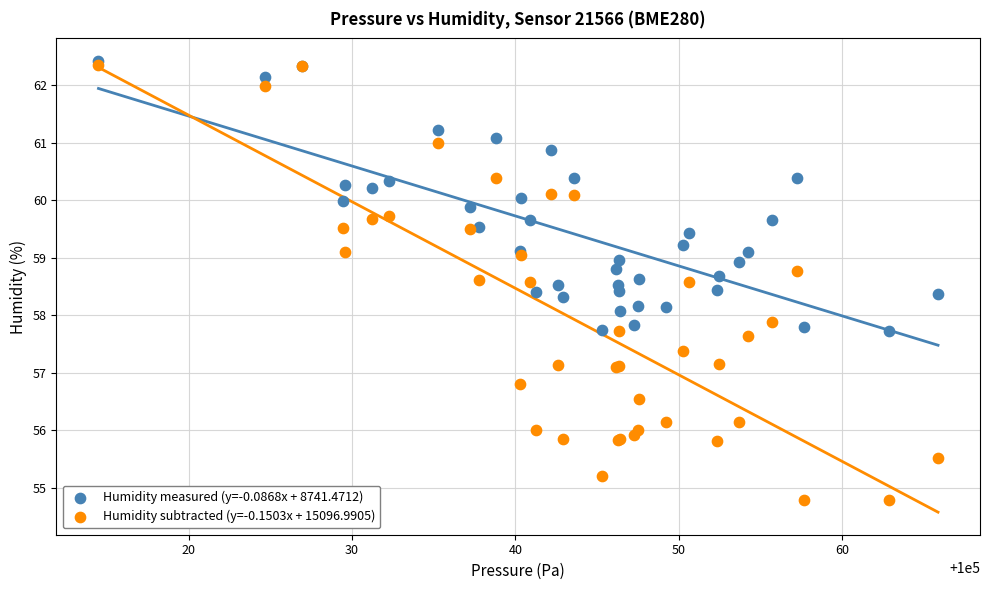

What are all the series names shown in the legend?

Humidity measured (y=-0.0868x + 8741.4712), Humidity subtracted (y=-0.1503x + 15096.9905)